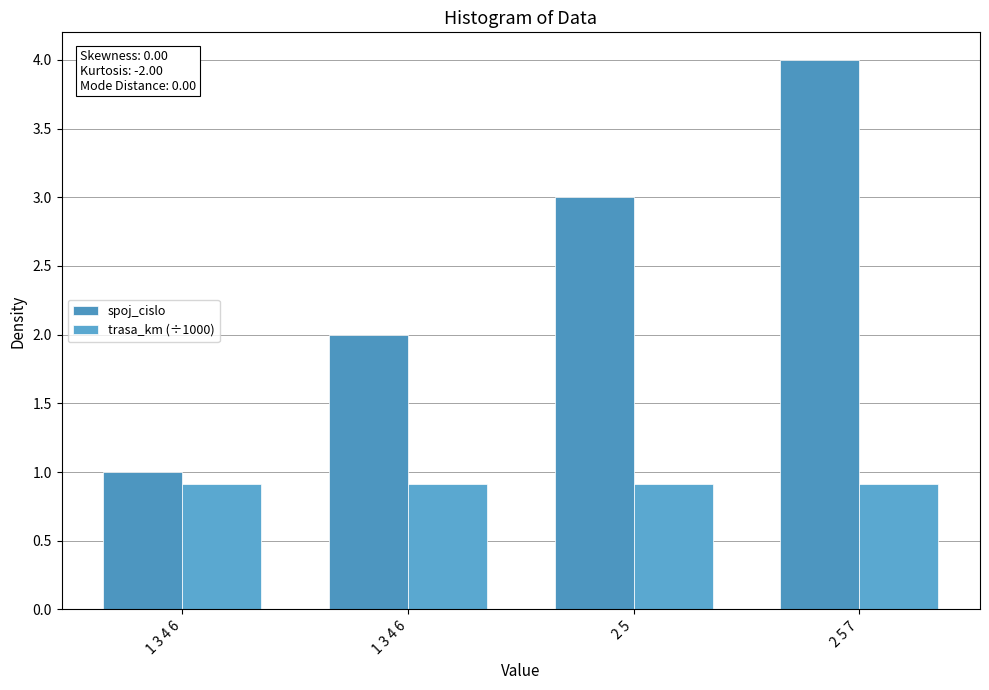

What are all the series names shown in the legend?

spoj_cislo, trasa_km (÷1000)